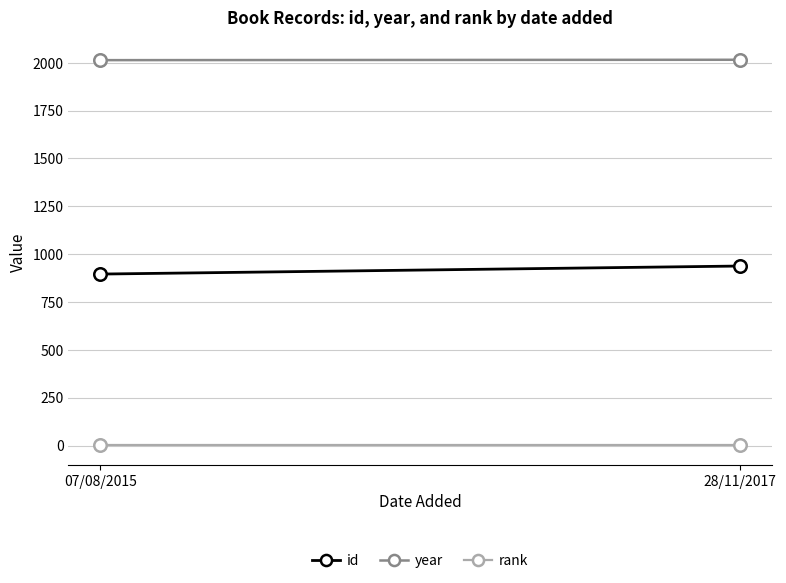

What is the smallest value displayed?

1